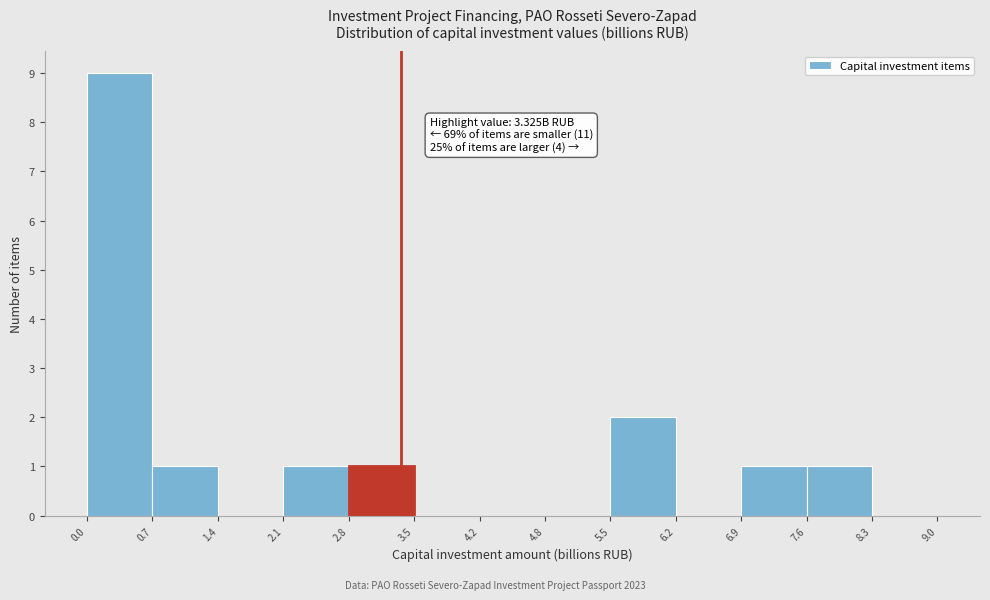

Which range on the x-axis has the tallest bar?

0.0 to 0.7